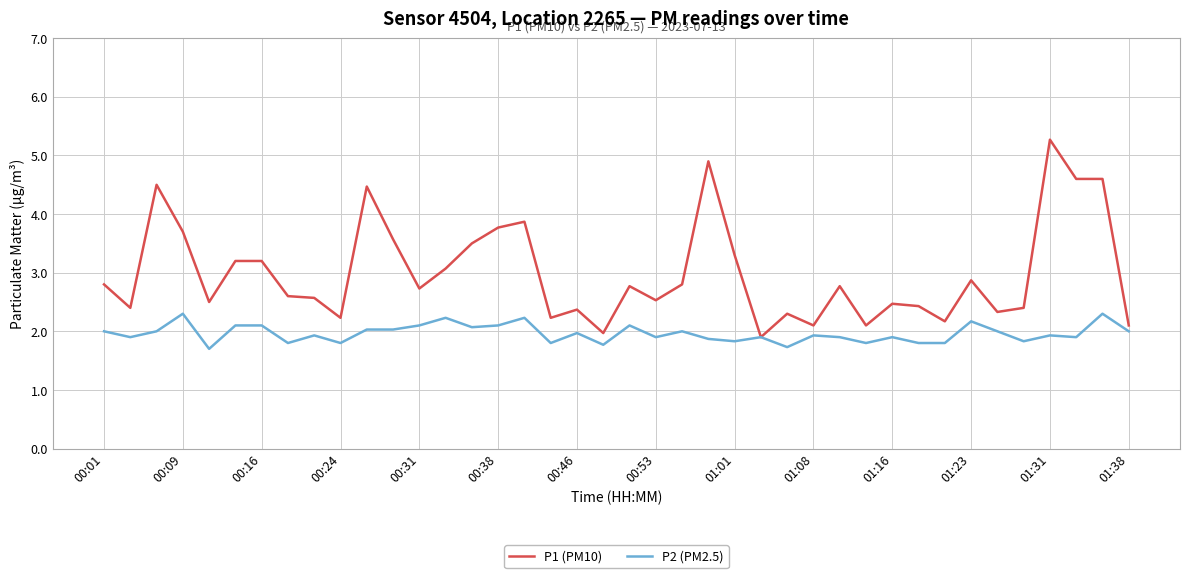

List the series in order of their peak value, lowest first.

P2 (PM2.5), P1 (PM10)